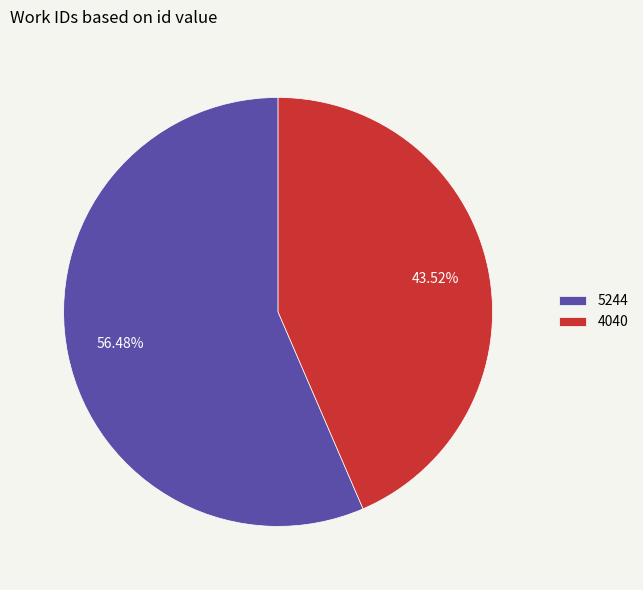

To the nearest percent, what percentage of the pie is 4040?

44%